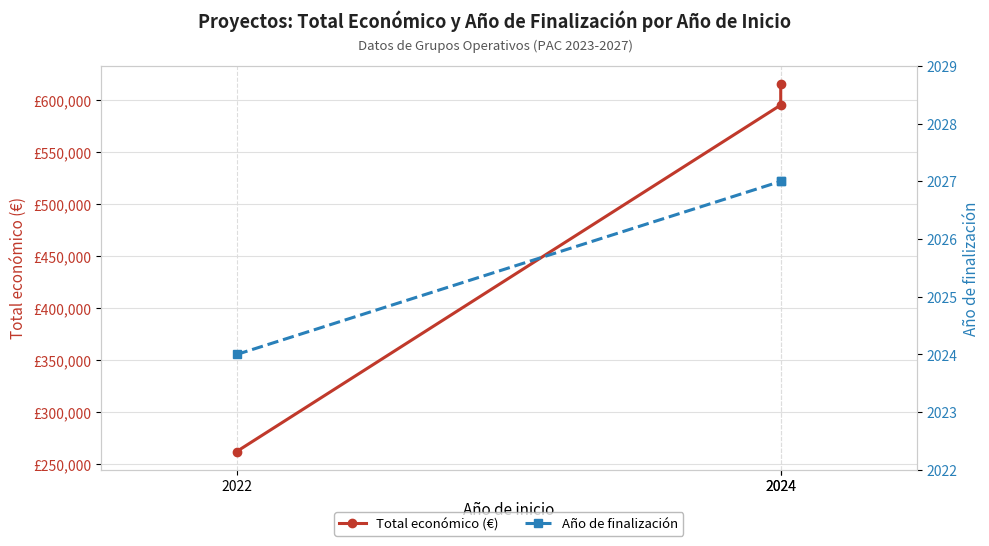

The Total económico (€) series shows 262332 at 2022. True or false?

True